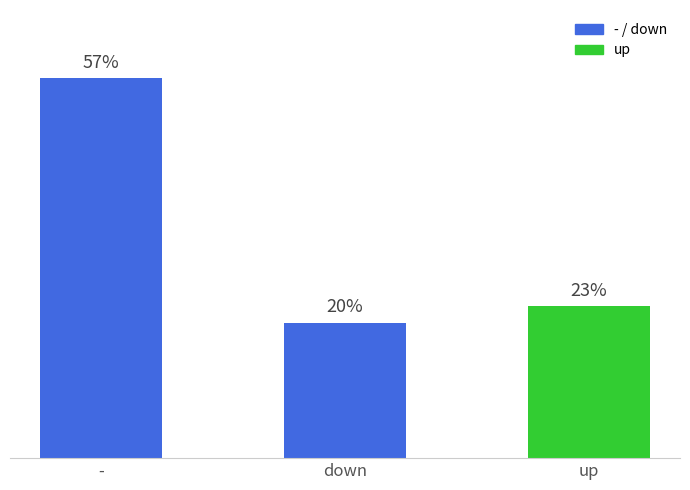

Does the chart contain any negative values?

No